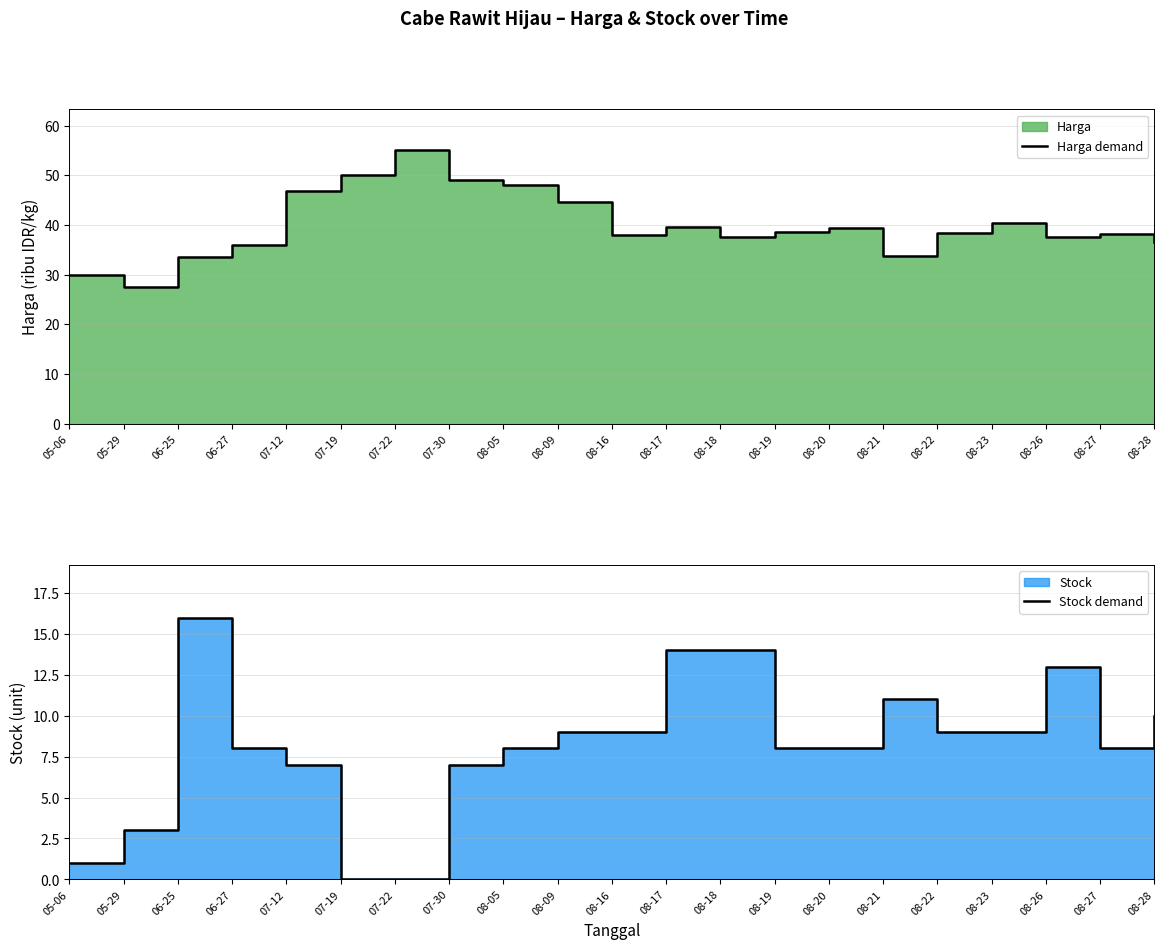

Which series has the largest total across all categories?

Harga demand